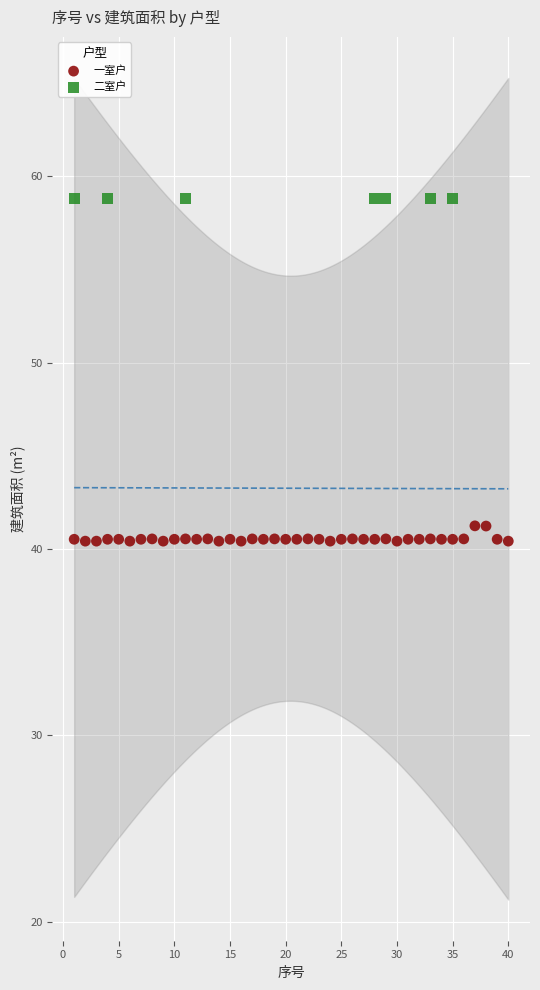

Which series contains the highest Y value?

二室户